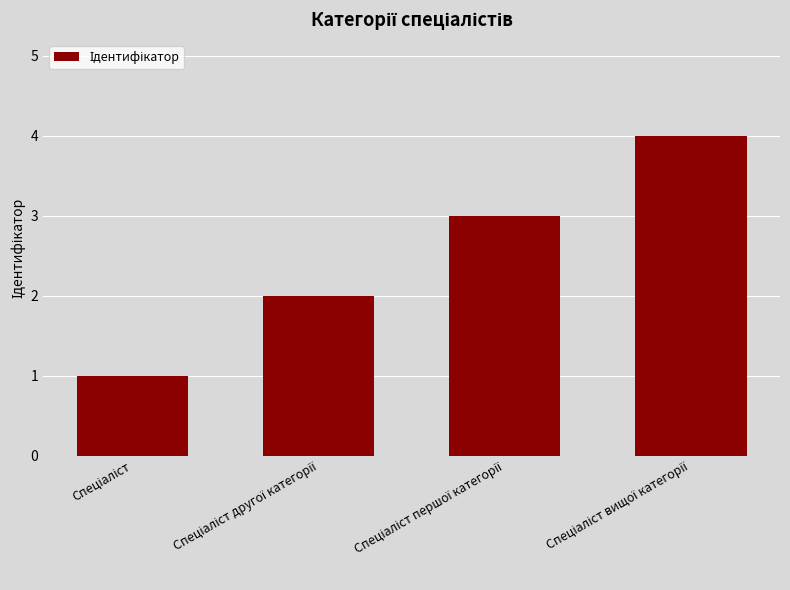

What is the difference between the maximum and minimum values?

3